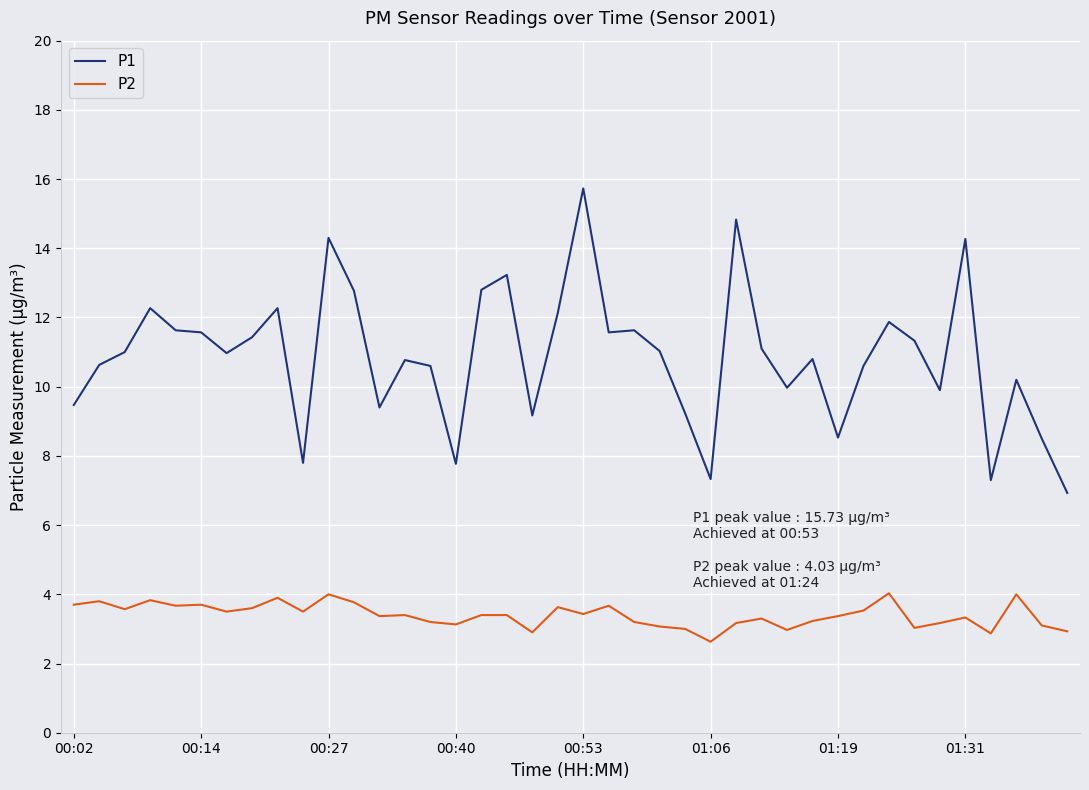

Which series has the largest total across all categories?

P1